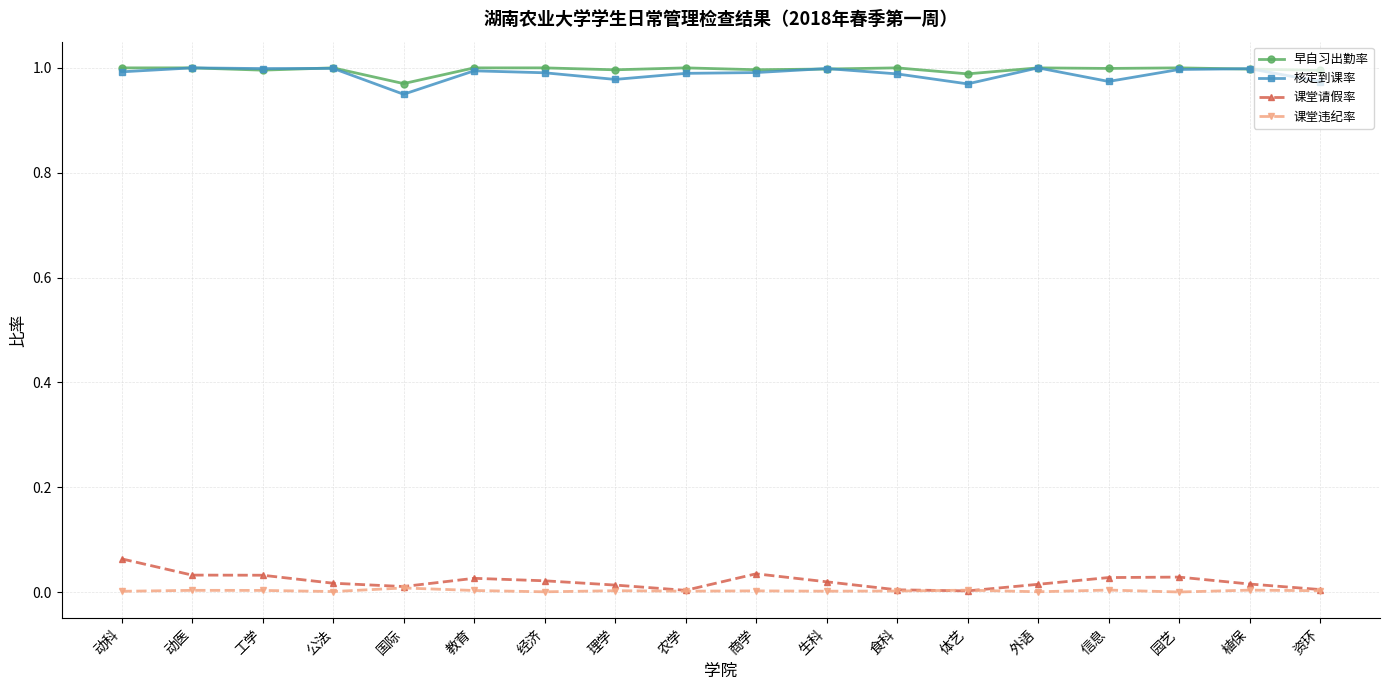

True or false: 课堂请假率 has a value of 0.0 at 食科.

True